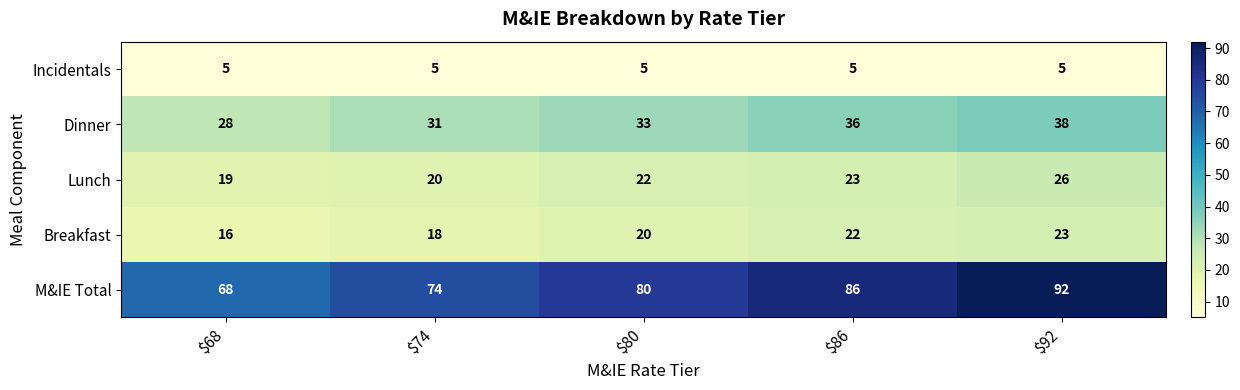

What is the greatest value displayed?

92